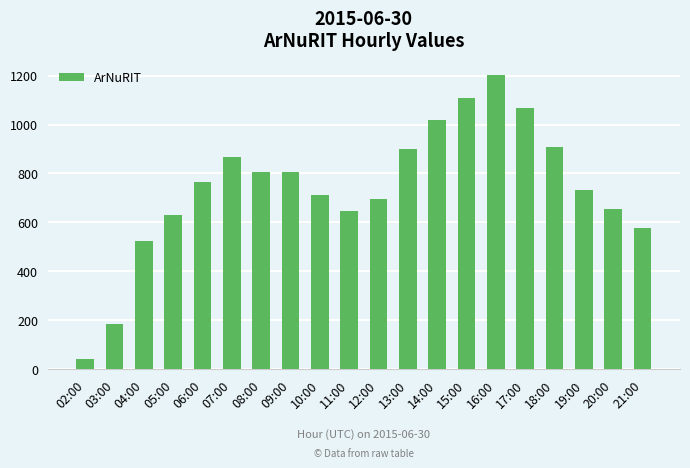

Count the number of categories in the chart.

20